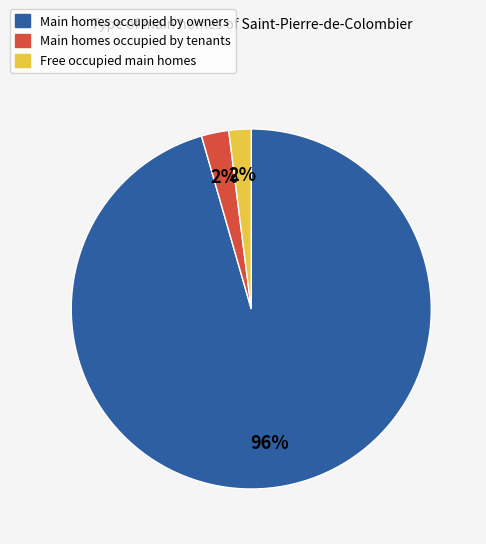

Is there any slice that represents more than half of the pie?

Yes